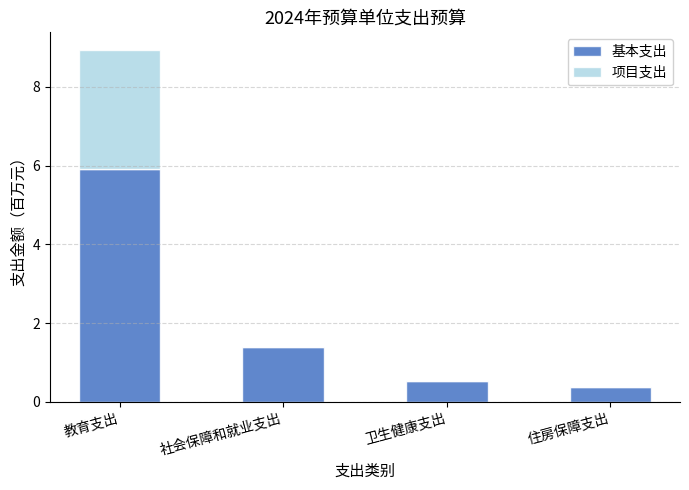

What is the total value across all series at 教育支出?

8.9